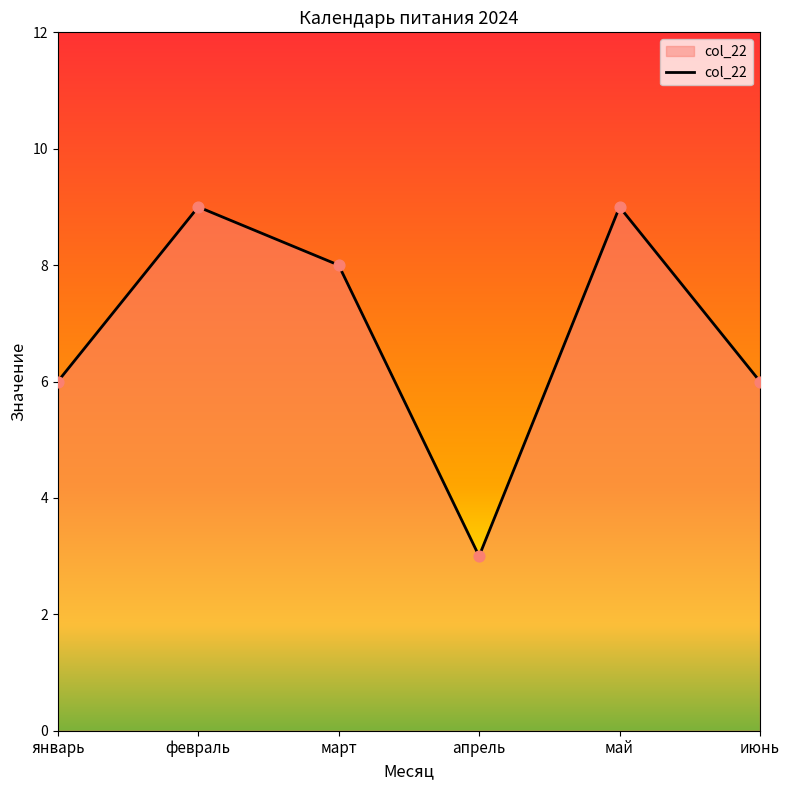

What is the change in value from январь to апрель?

-3